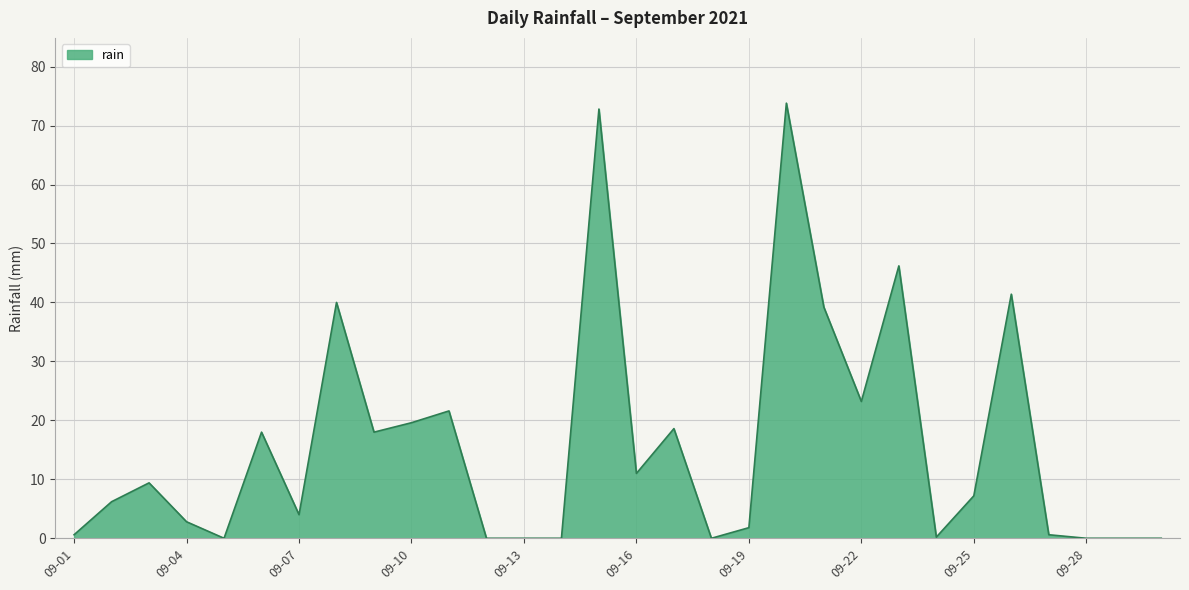

What is the difference between the maximum and minimum values?

73.8